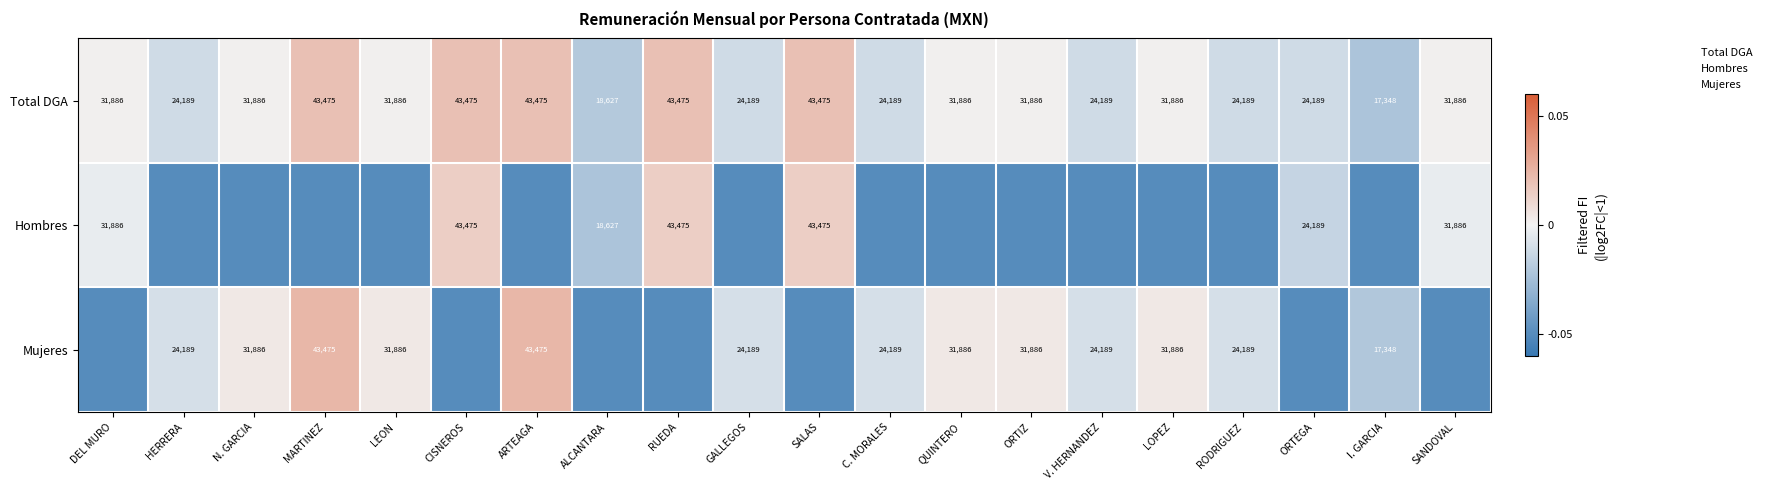

Where does the Mujeres series first go above 0?

N. GARCIA